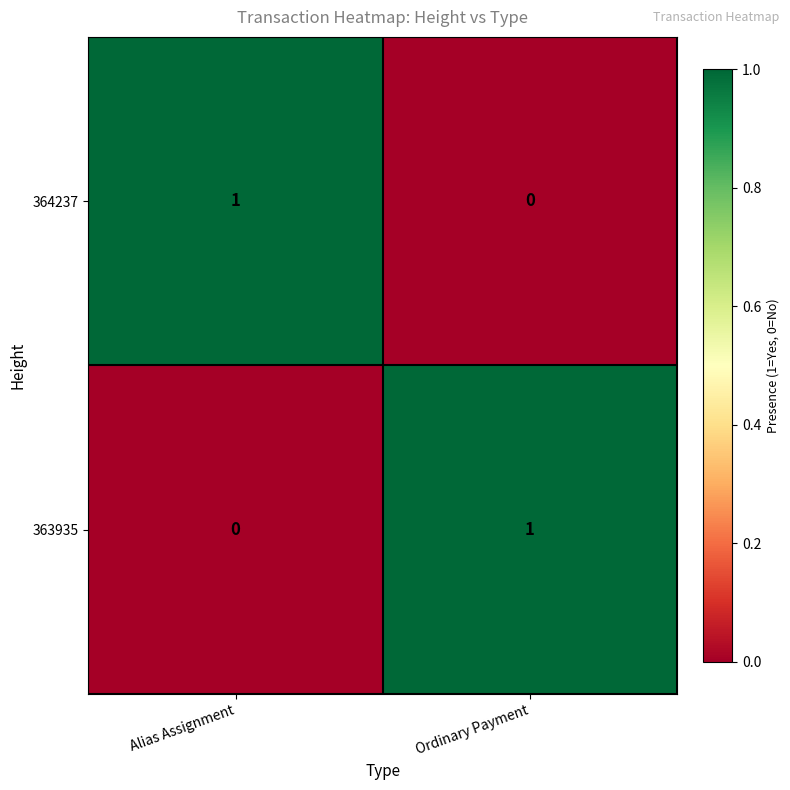

How many series are shown in this chart?

2